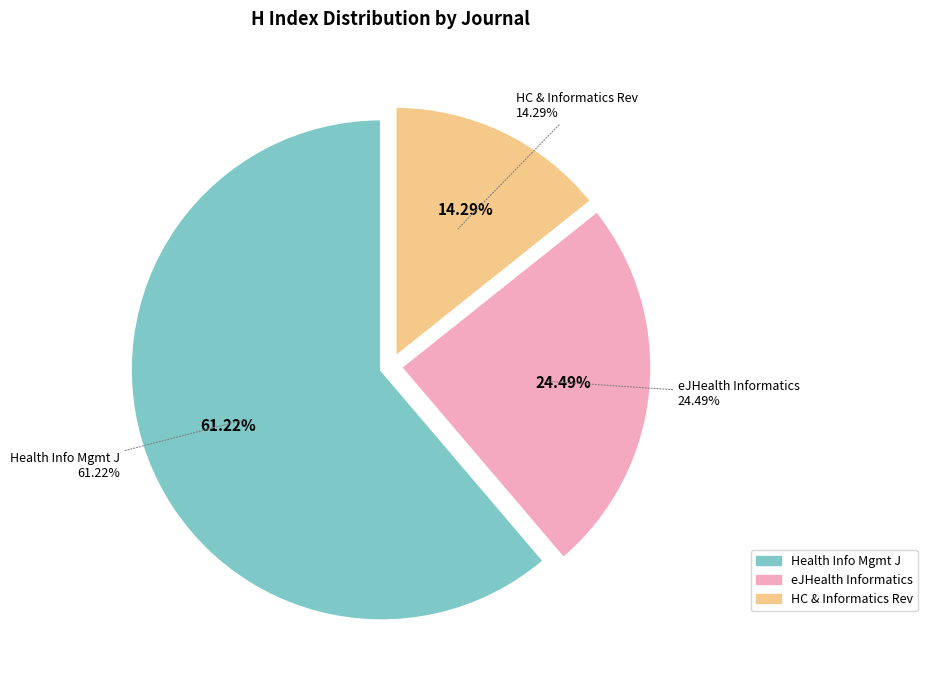

To the nearest percent, what is the difference between the Health Care and Informatics Review Online and Electronic Journal of Health Informatics slice percentages?

10%